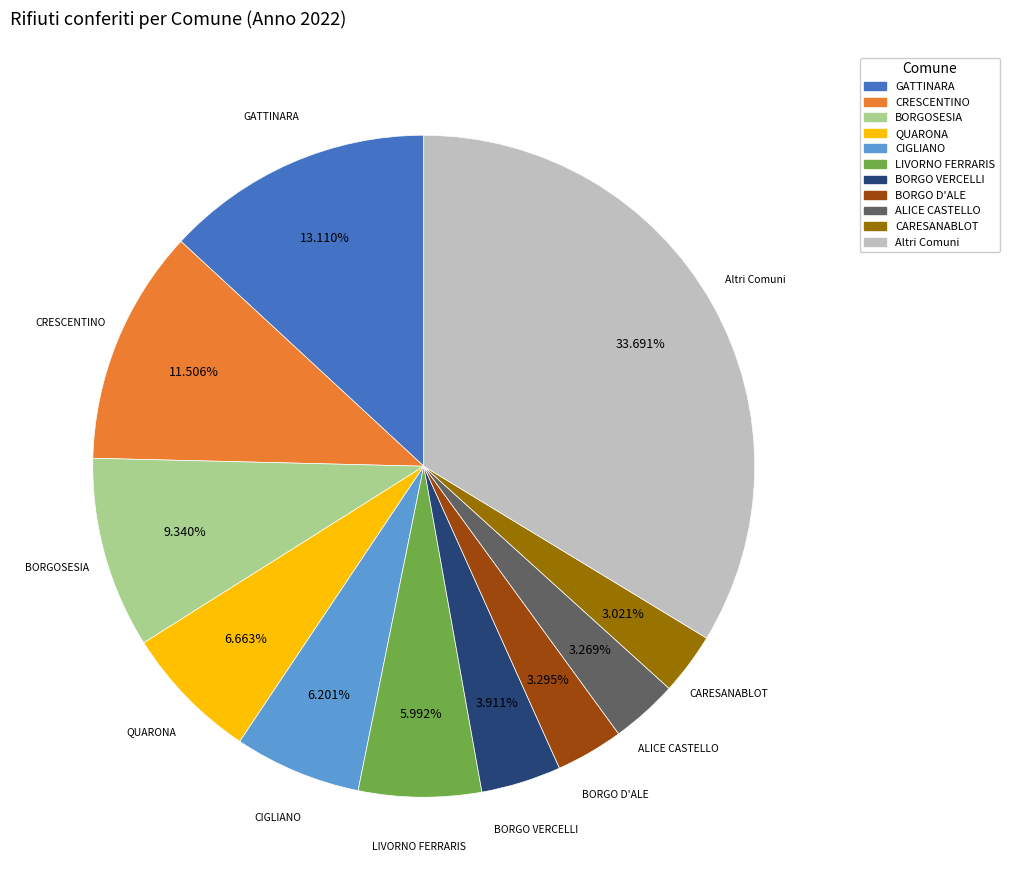

Which slice is the largest?

Altri Comuni